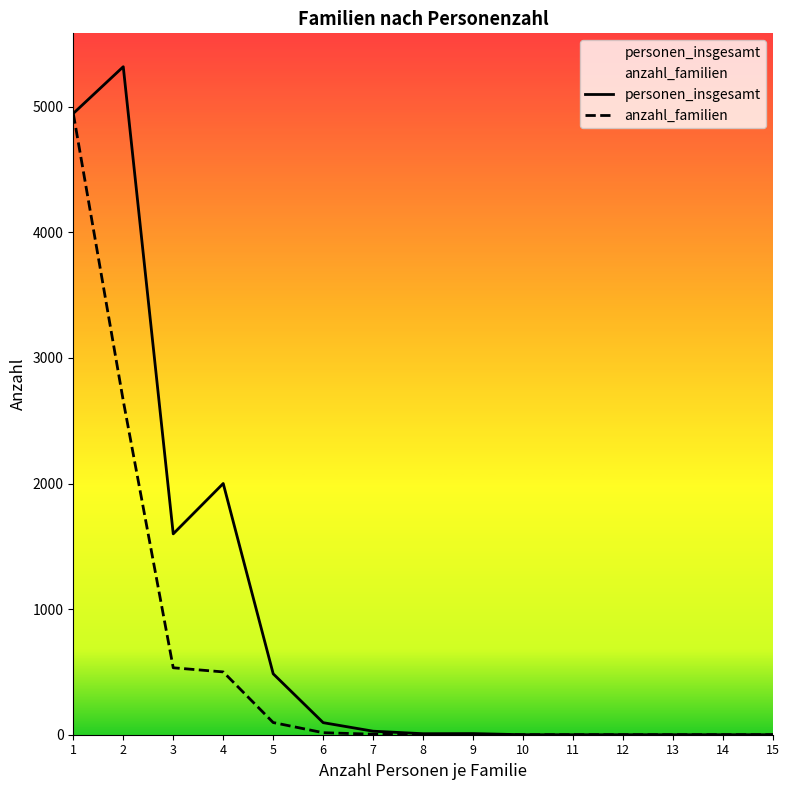

Is it true that personen_insgesamt equals 11 at 8?

False